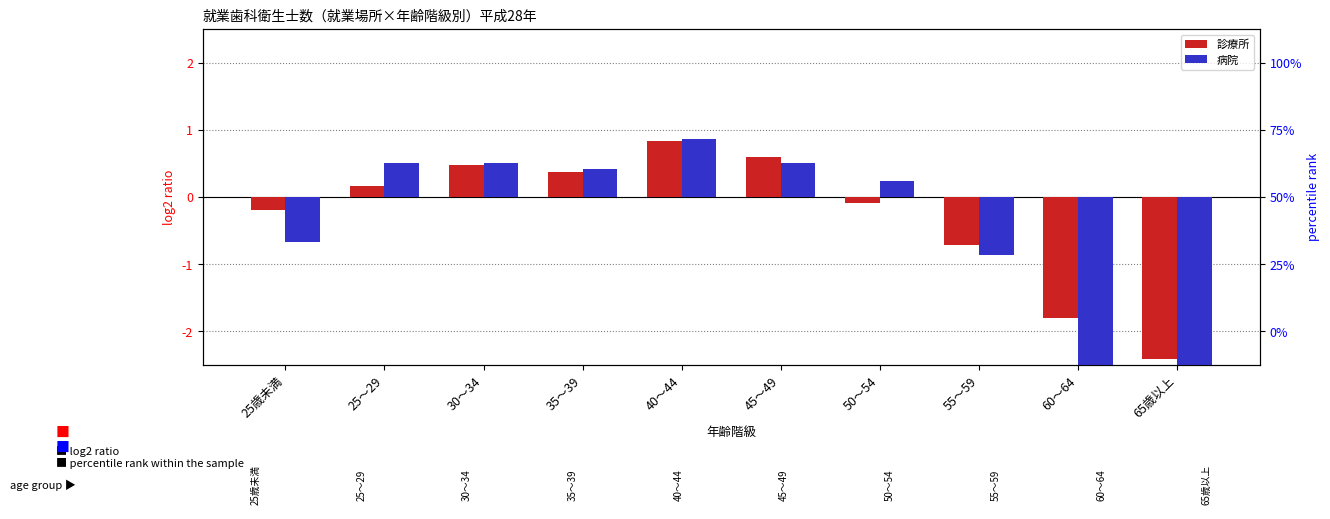

Reading left to right, what are all the values shown in this chart?

診療所: -0.2	0.2	0.5	0.4	0.8	0.6	-0.1	-0.7	-1.8	-2.4
病院: -0.7	0.5	0.5	0.4	0.9	0.5	0.2	-0.9	-3.7	-2.7